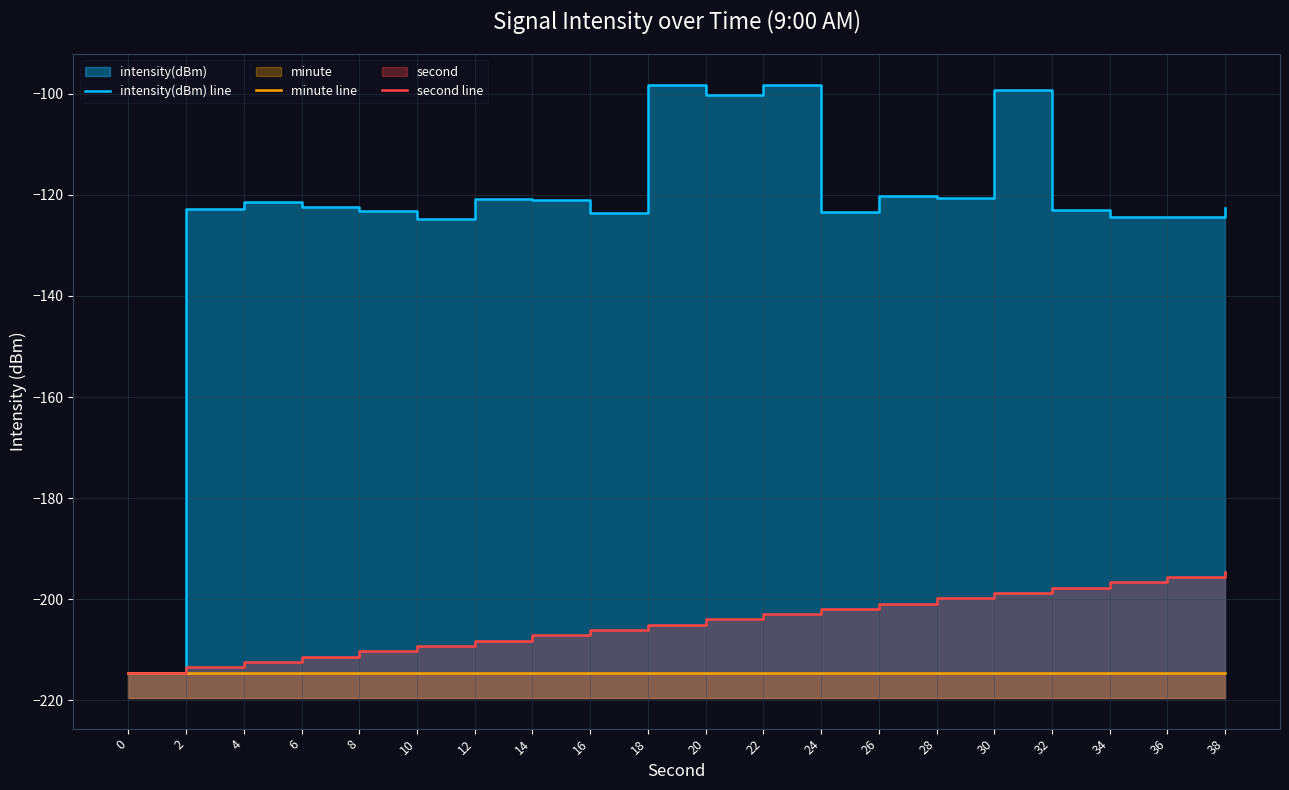

What is the sum of the second line values at 20 and 18?

-409.1